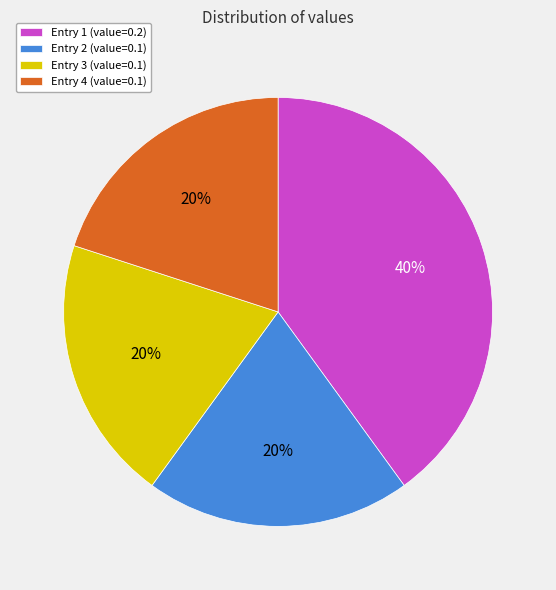

Combined, do Entry 3 (value=0.1) and Entry 4 (value=0.1) account for over 50%?

No